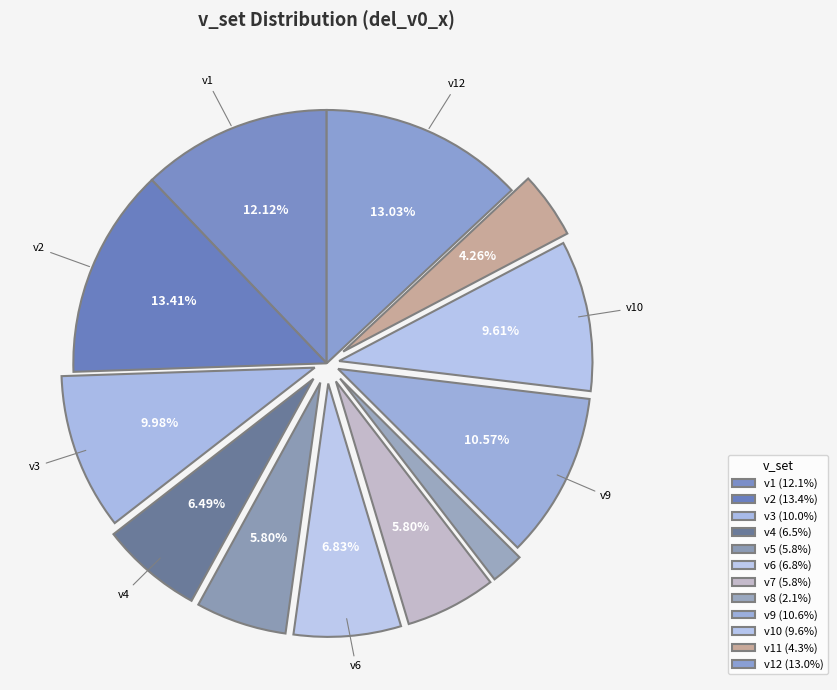

How many slices are in this pie chart?

12